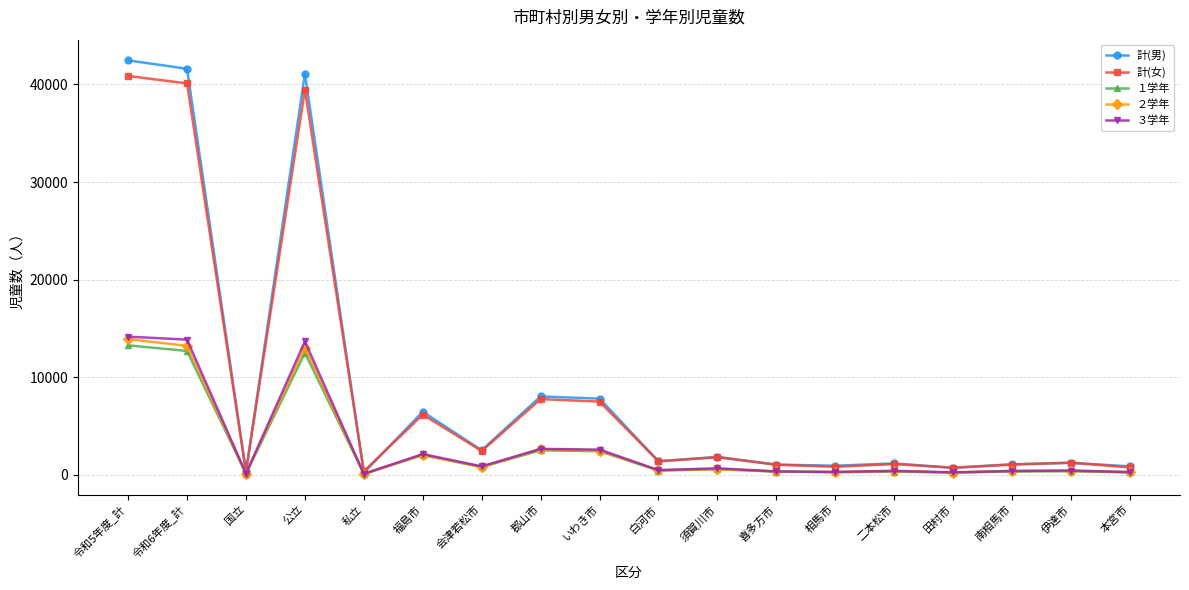

What is the difference between the maximum and minimum values in the ２学年 series?

13821